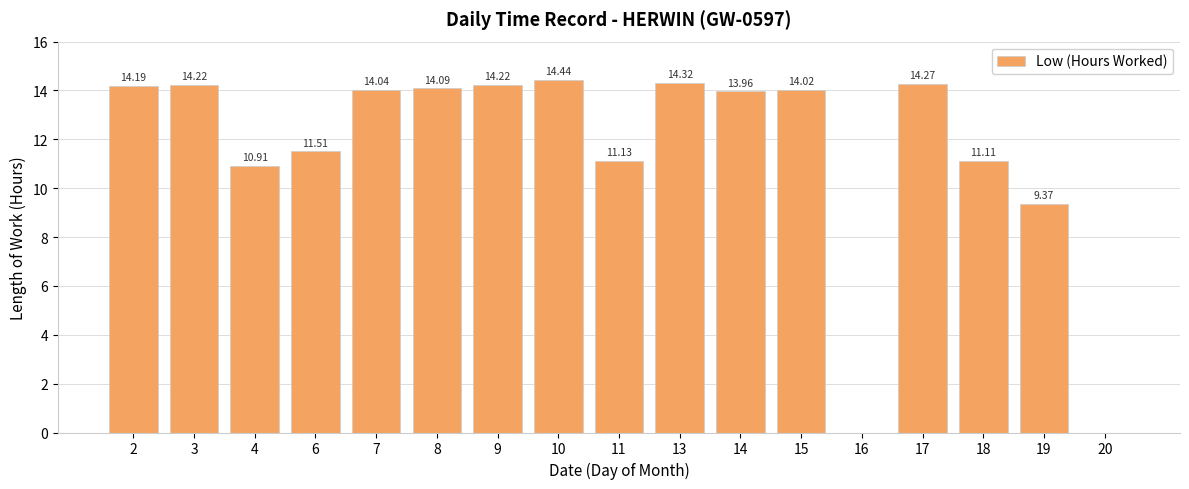

Which has a higher value, 7 or 15?

7